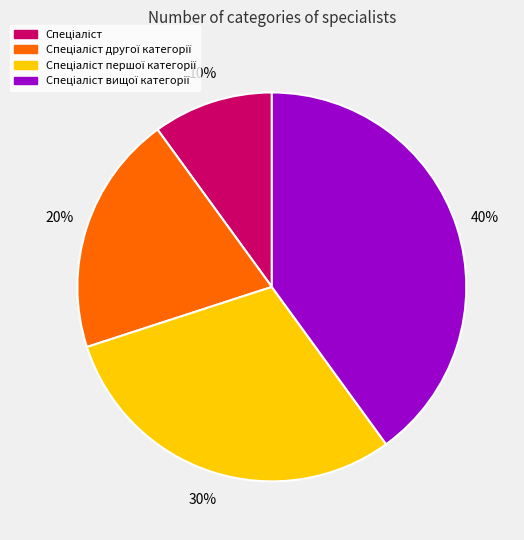

Is there any slice that represents more than half of the pie?

No